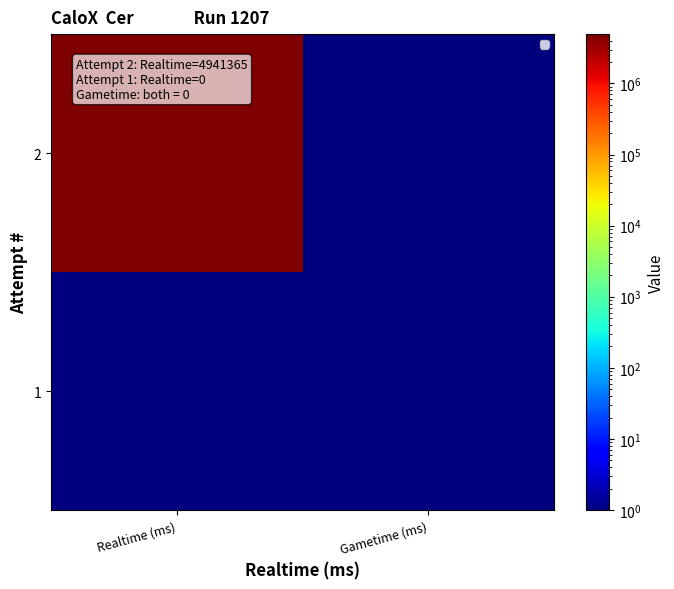

Which category has the lowest value across all series?

Gametime (ms)